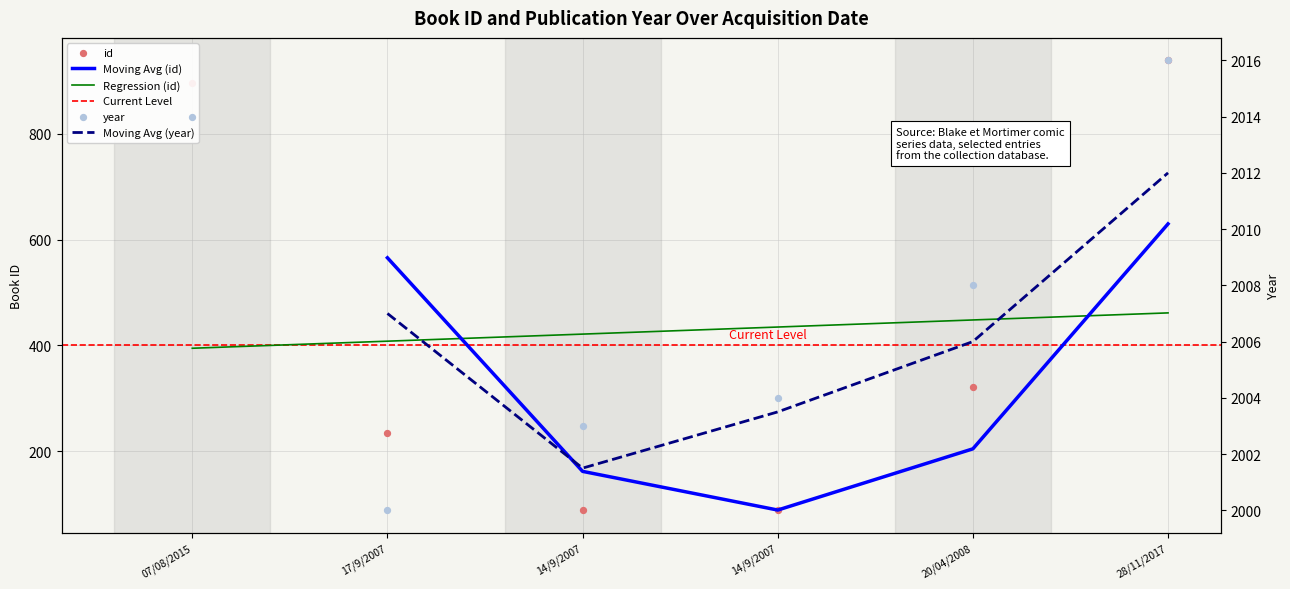

Which series reaches the minimum Y coordinate?

id